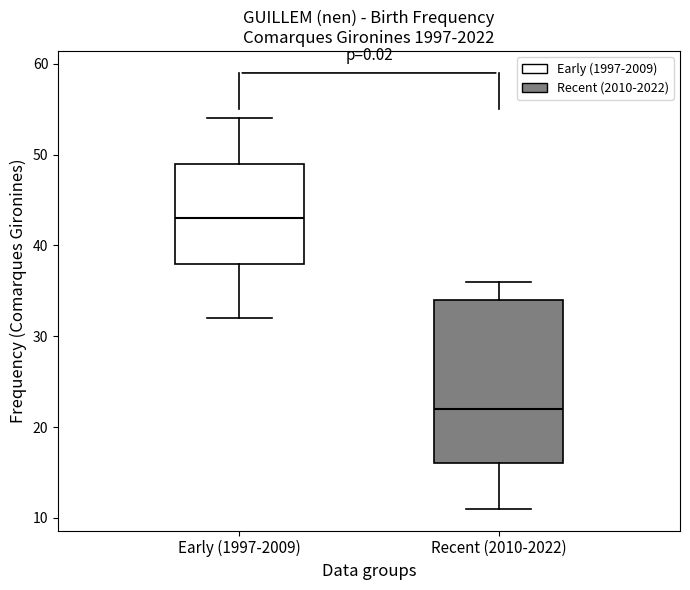

Reading left to right, transcribe this box plot: for each box, give where its median line is, the range the box spans, and where its two whiskers end, as read against the y-axis. The values are not printed on the chart, so give them approximately, as read against the axis.

Early (1997-2009): median 43, box 38 to 49, whiskers 32 to 54
Recent (2010-2022): median 22, box 16 to 34, whiskers 11 to 36